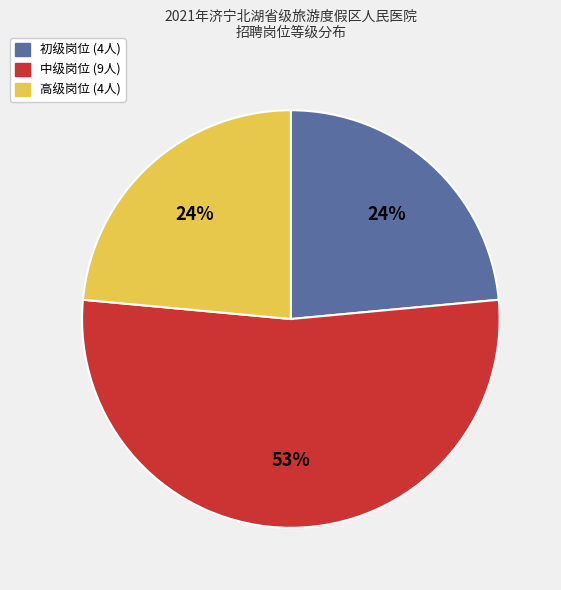

To the nearest percent, what is the average slice percentage?

33%